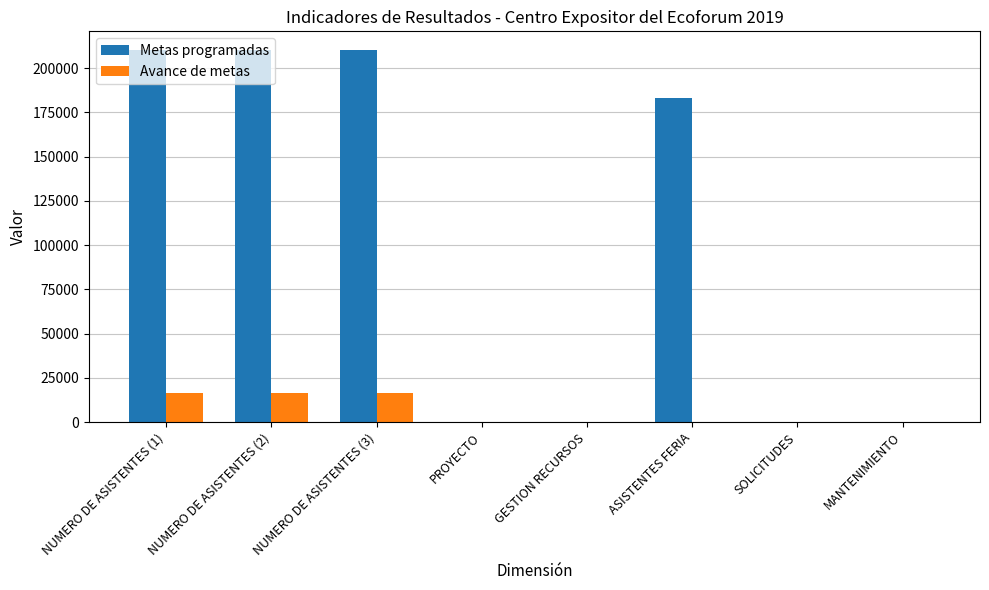

At which label is Metas programadas closest to 105130?

ASISTENTES FERIA